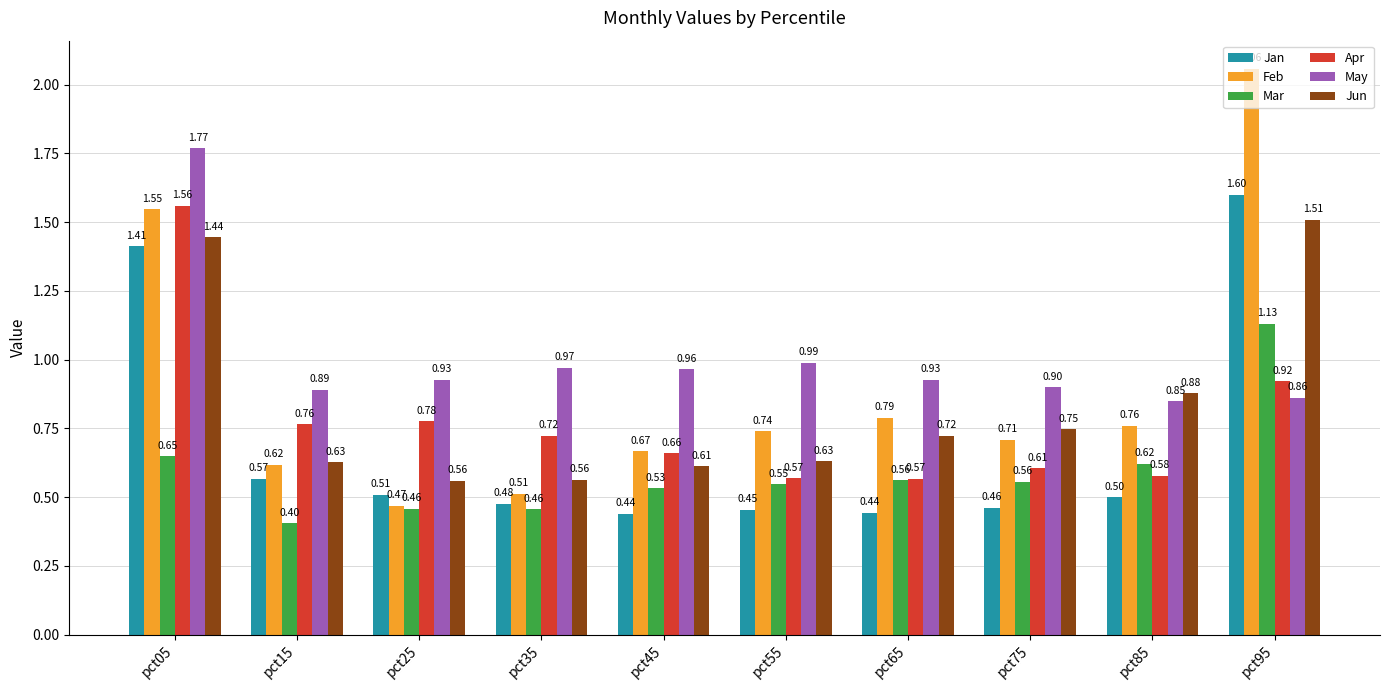

Rank the series at pct55 from highest to lowest value.

May, Feb, Jun, Apr, Mar, Jan